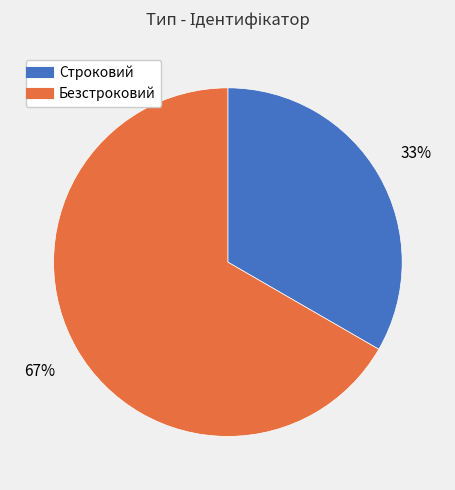

The Безстроковий slice represents 54% of the pie. True or false?

False